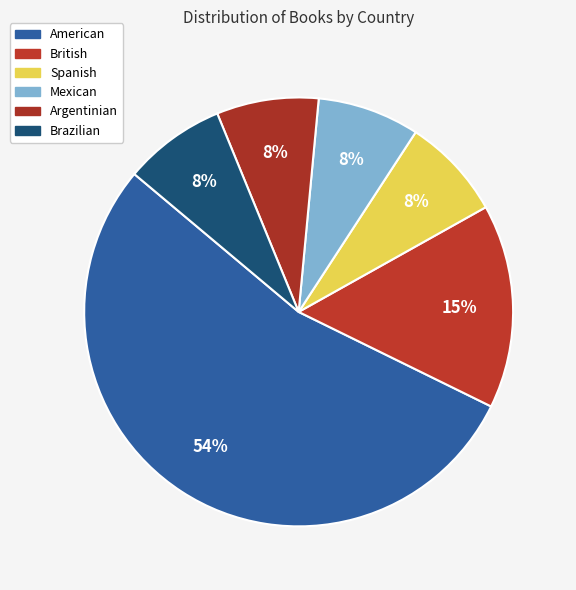

To the nearest percent, what portion does Spanish represent?

8%